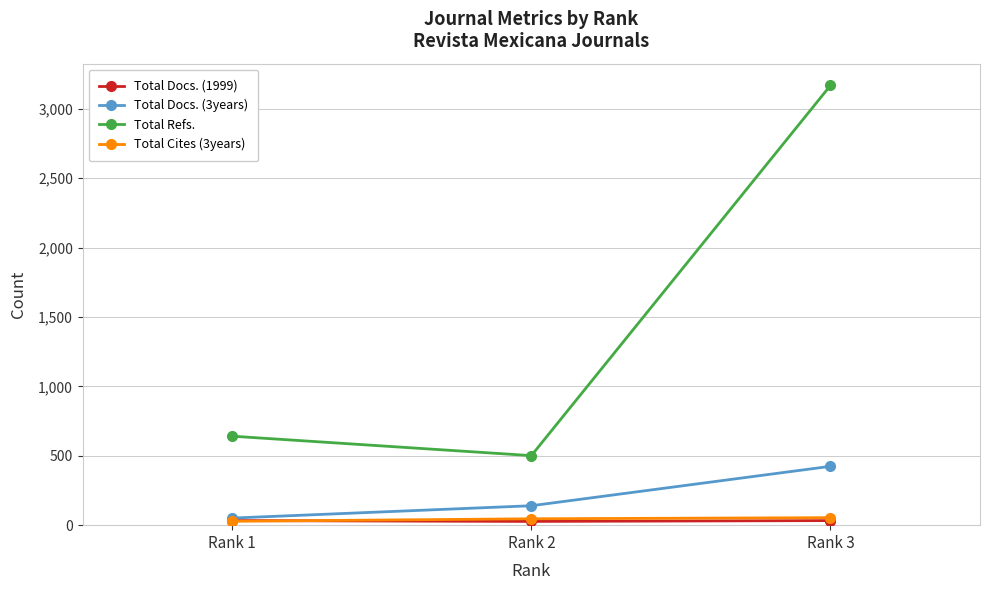

How many series are shown in this chart?

4